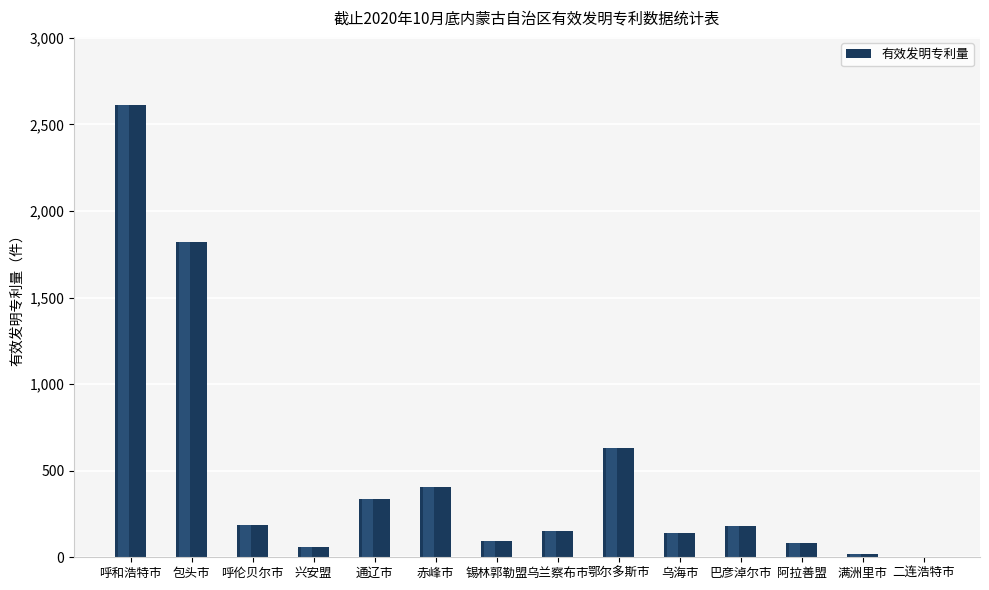

True or false: the data shows 2613 at 呼和浩特市.

True